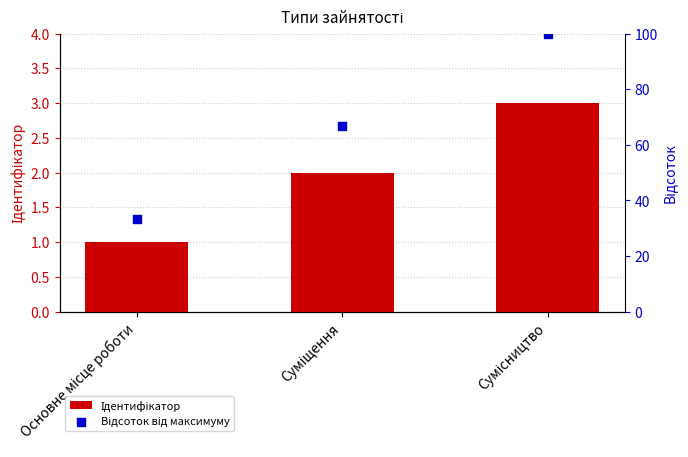

What are all the series names shown in the legend?

Ідентифікатор, Відсоток від максимуму